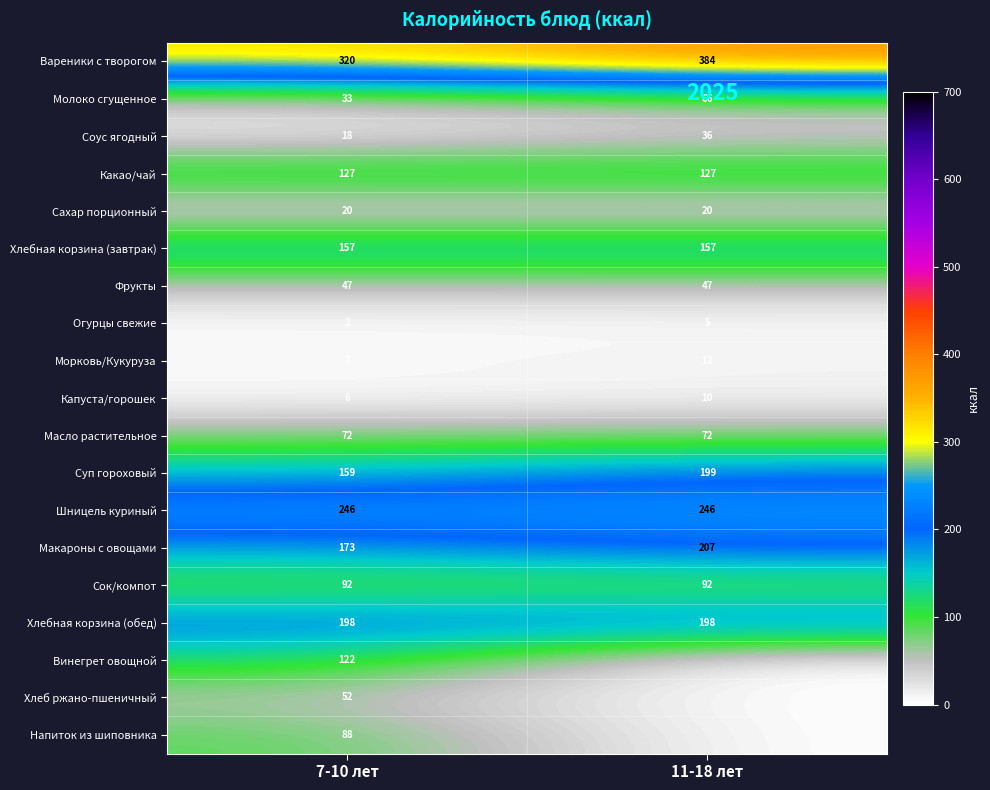

What is the spread (max minus min) of values at 11-18 лет?

383.7